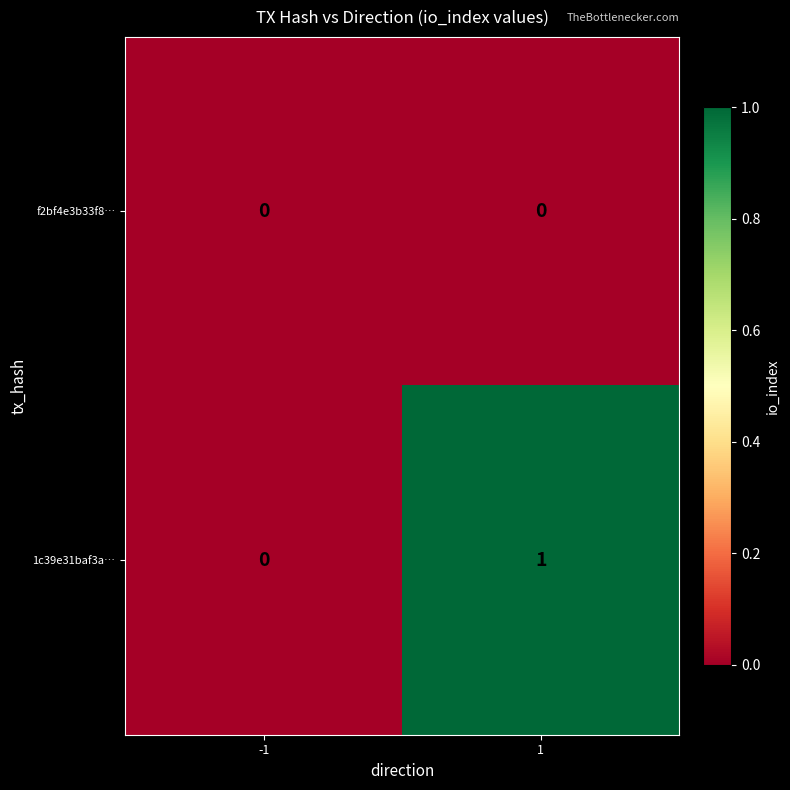

List the series in order of their overall mean, lowest first.

f2bf4e3b33f8…, 1c39e31baf3a…